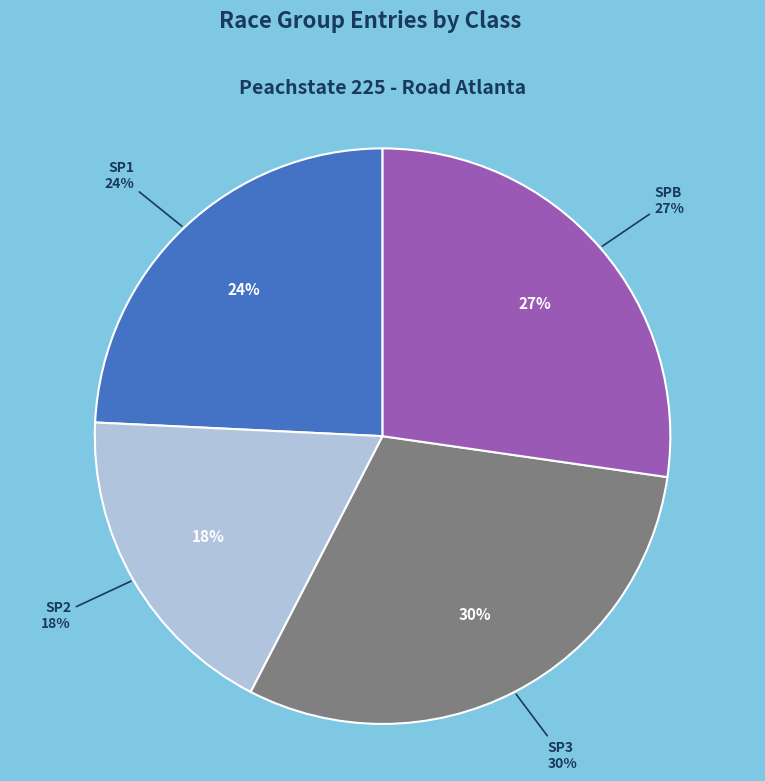

The SP2 slice represents 12% of the pie. True or false?

False